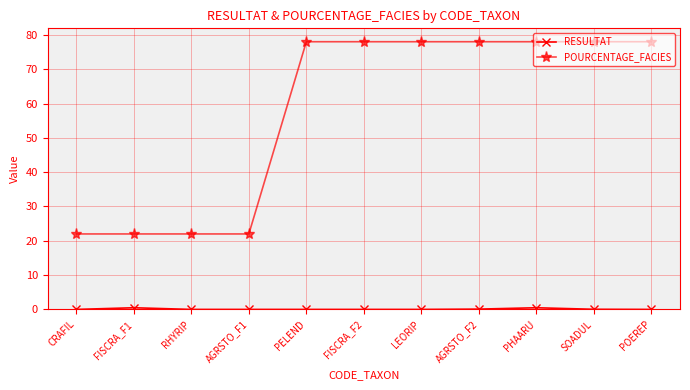

What is the label of the 8th point from the left?

AGRSTO_F2